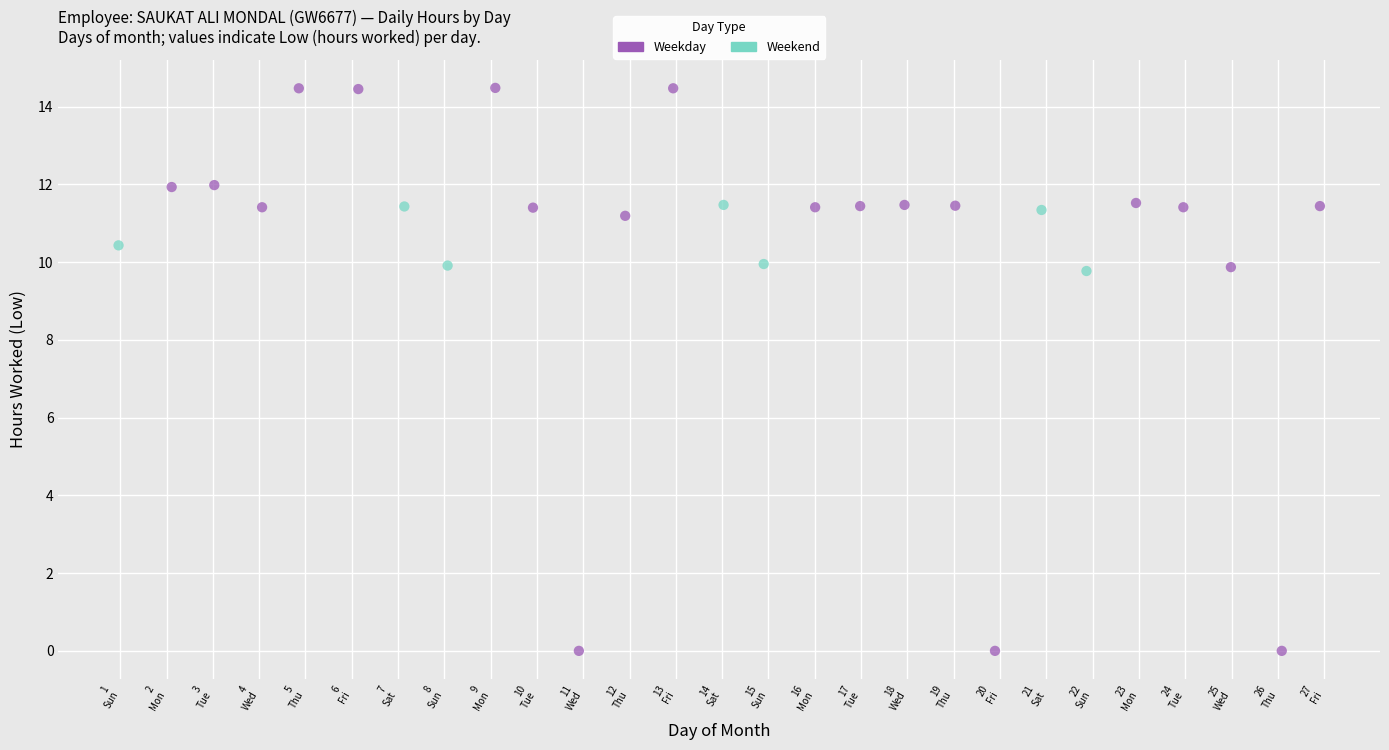

Which series has the widest spread of Y values?

Weekday